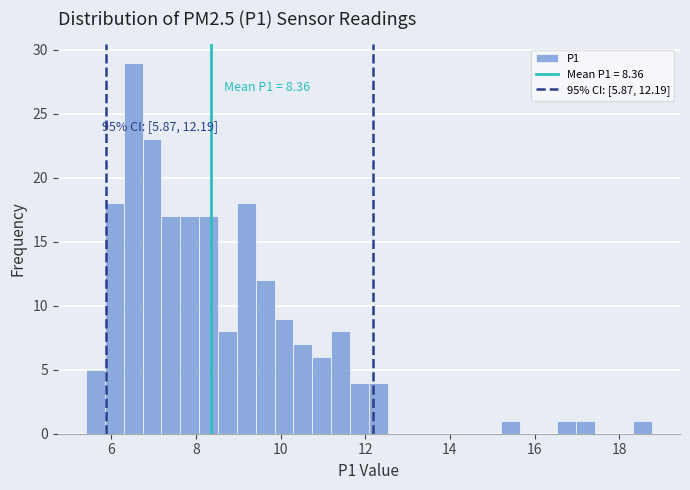

Read against the x-axis, roughly where is the centre of the tallest bar?

6.6